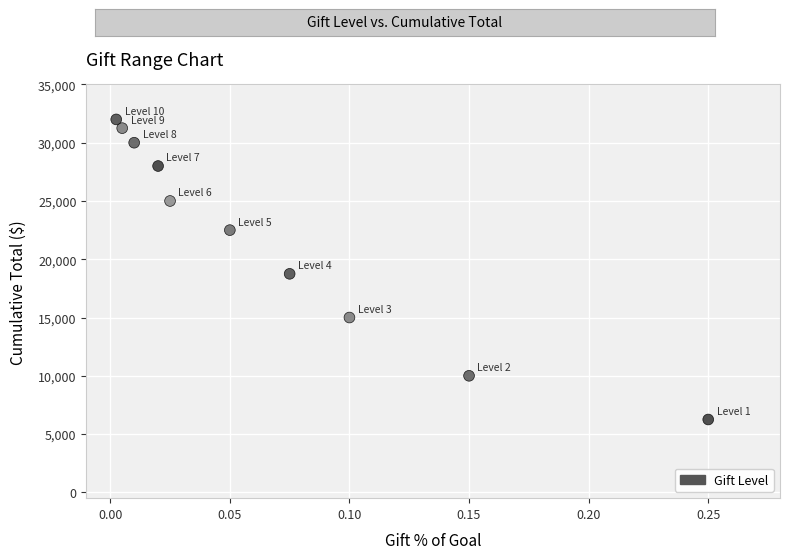

What is the range of Y values (max minus min)?

25750